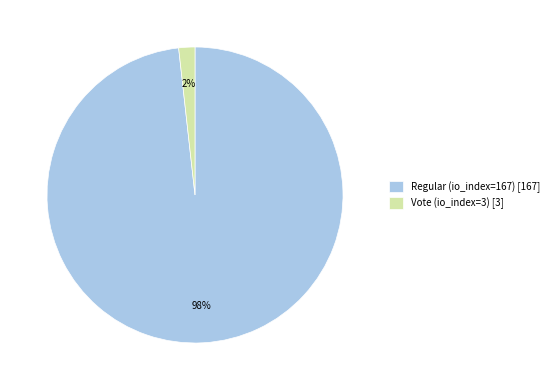

Which has a higher value, Vote (io_index=3) or Regular (io_index=167)?

Regular (io_index=167)